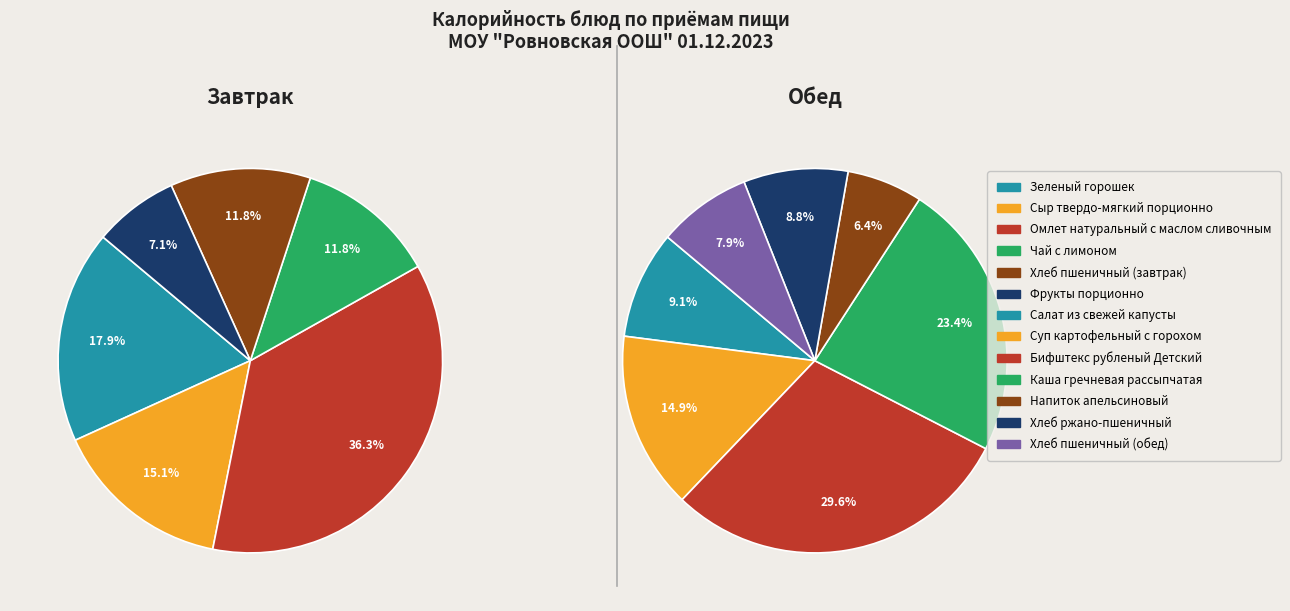

Do Чай с лимоном and Омлет натуральный с маслом сливочным together represent more than half of the pie?

No